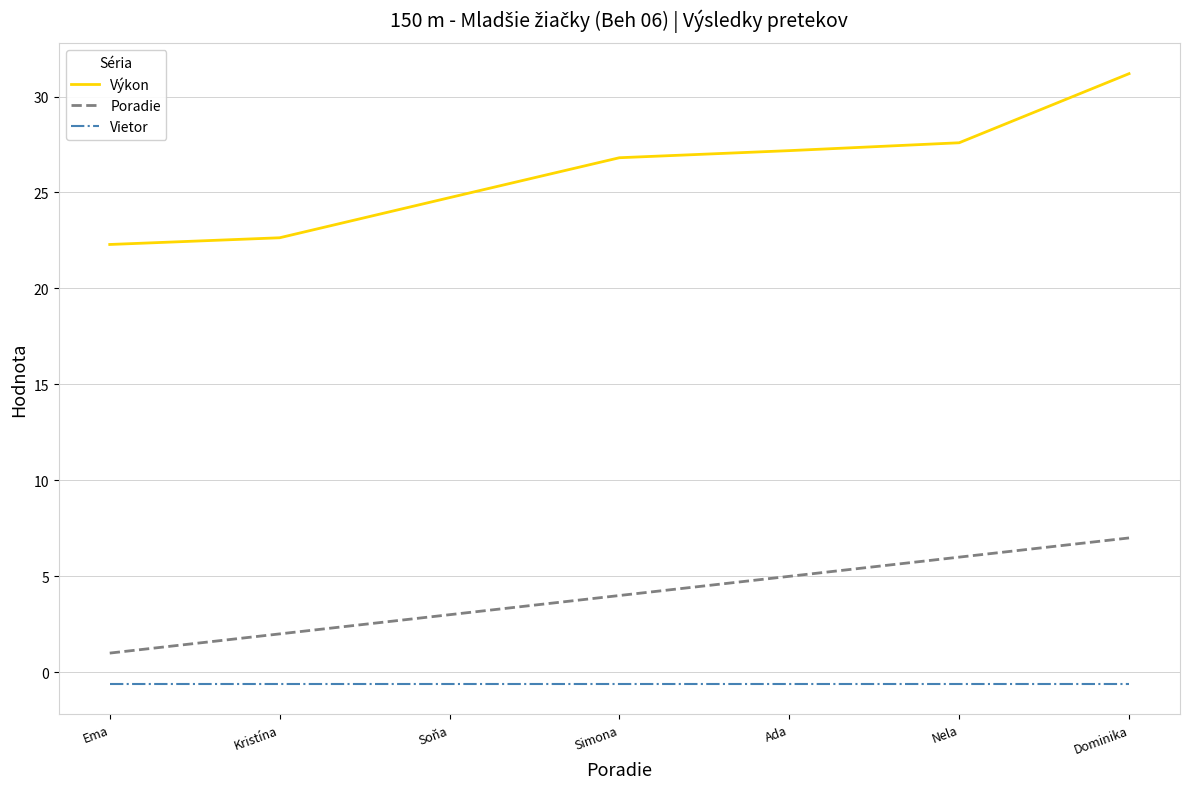

How many series are shown in this chart?

3